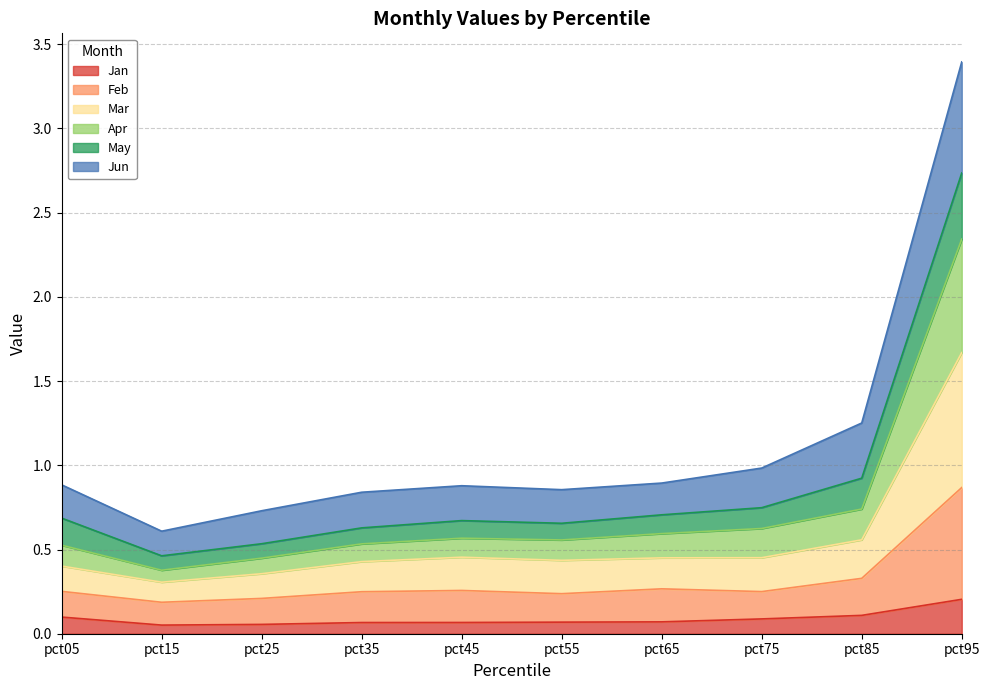

What are all the series names shown in the legend?

Jan, Feb, Mar, Apr, May, Jun